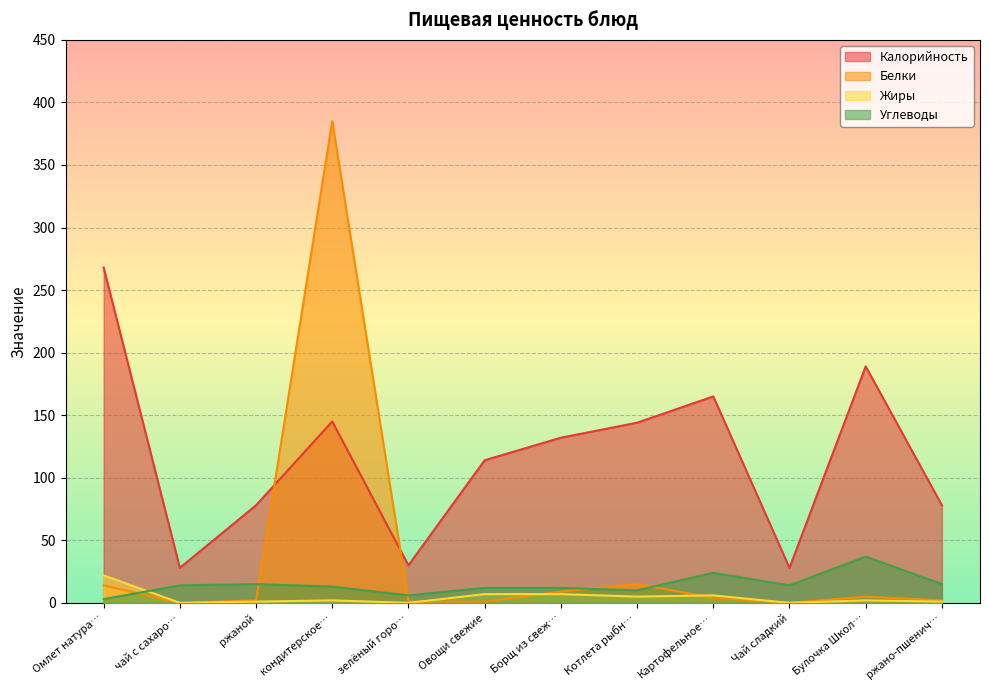

True or false: Жиры has more than 0 points higher than both neighbors.

True